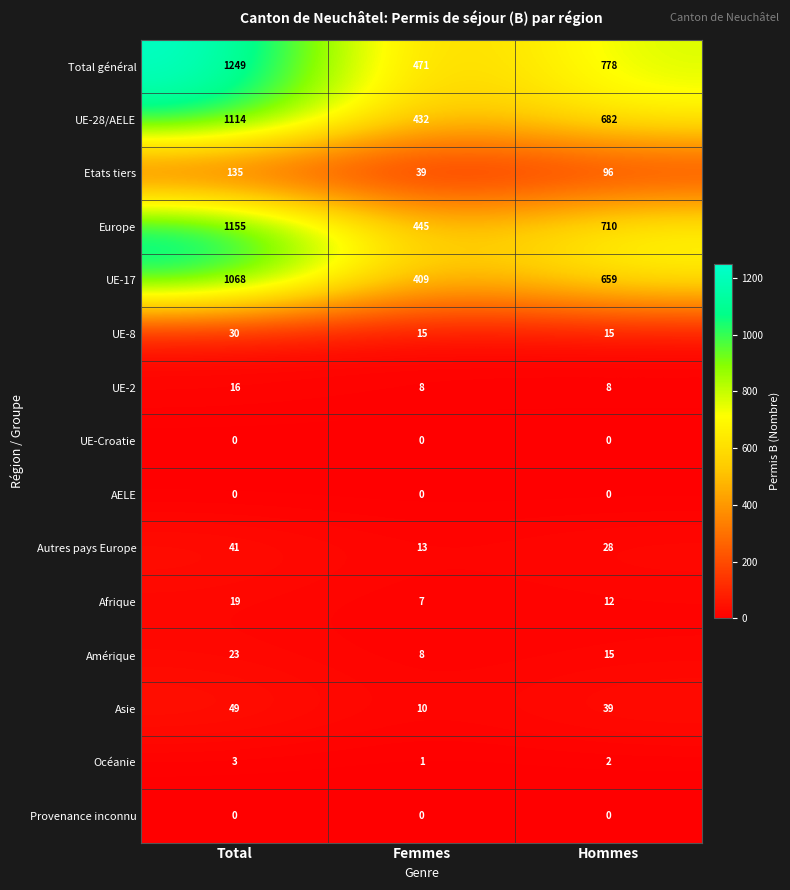

Read the UE-28/AELE value at Femmes.

432